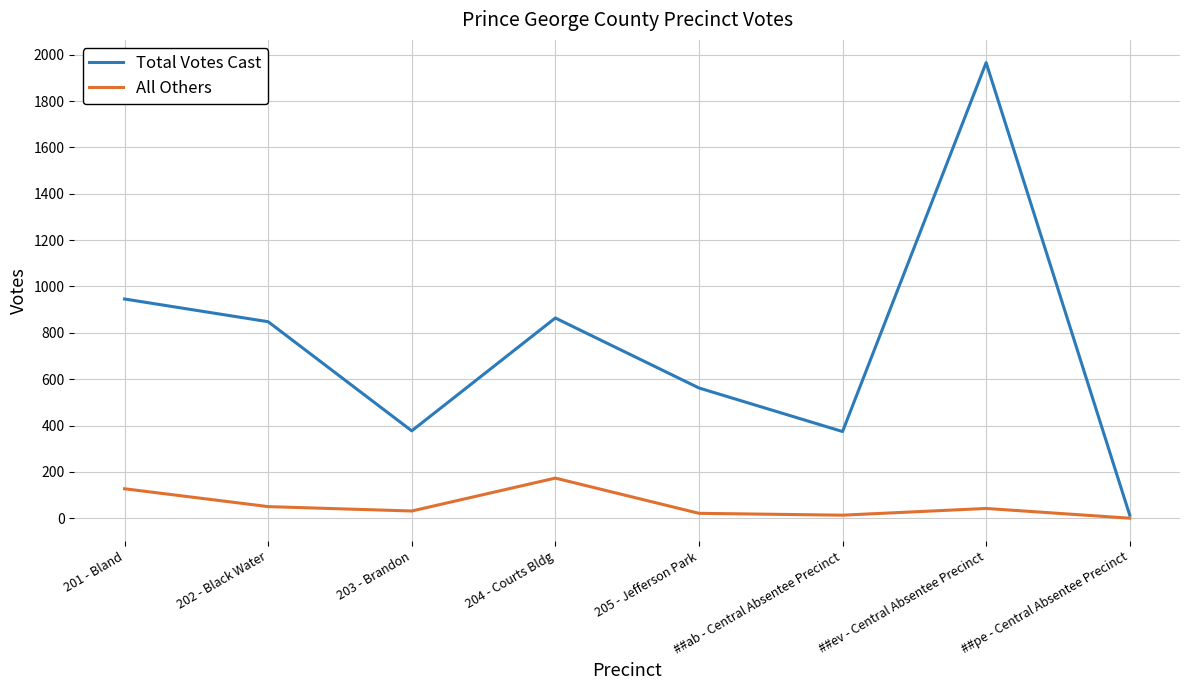

At how many categories does at least one series exceed 1420?

1